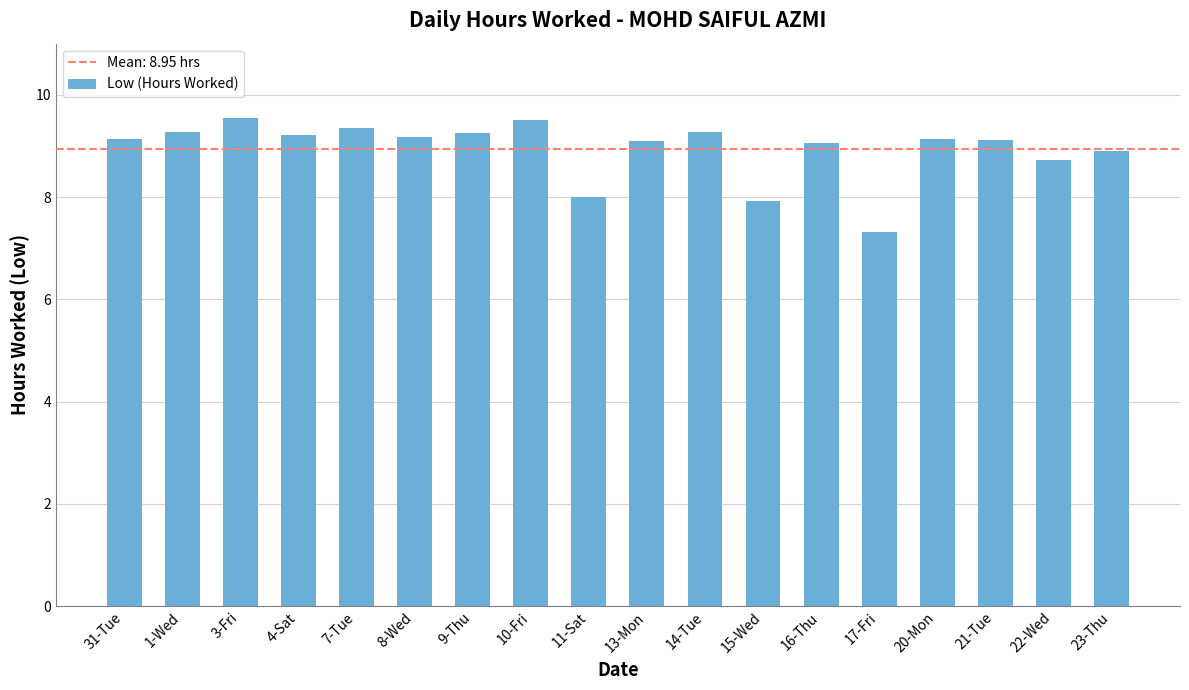

What value does the data have at 3-Fri?

9.5